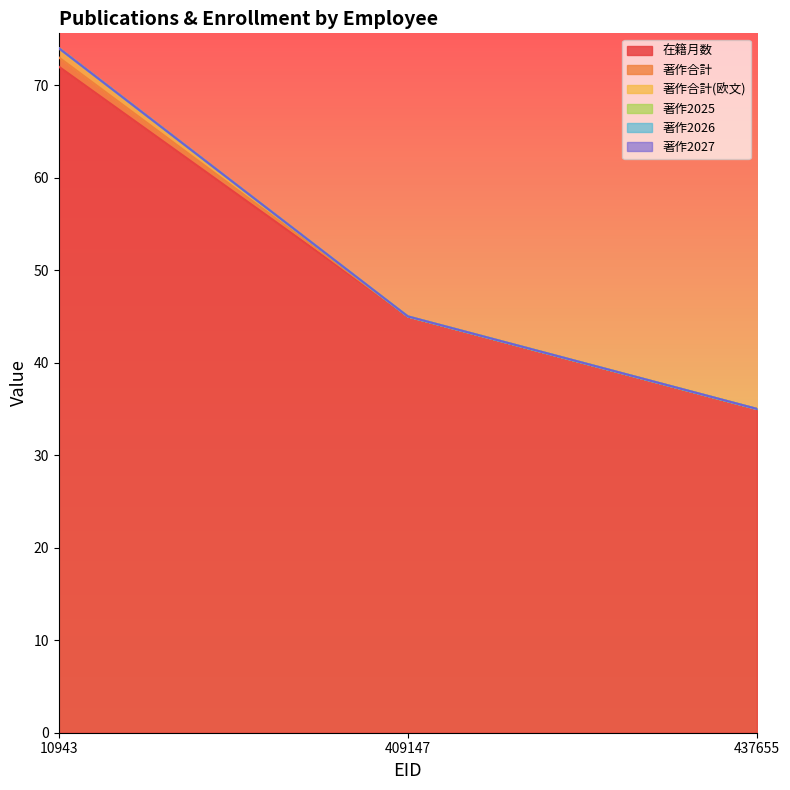

Which series has the largest range (max minus min)?

在籍月数